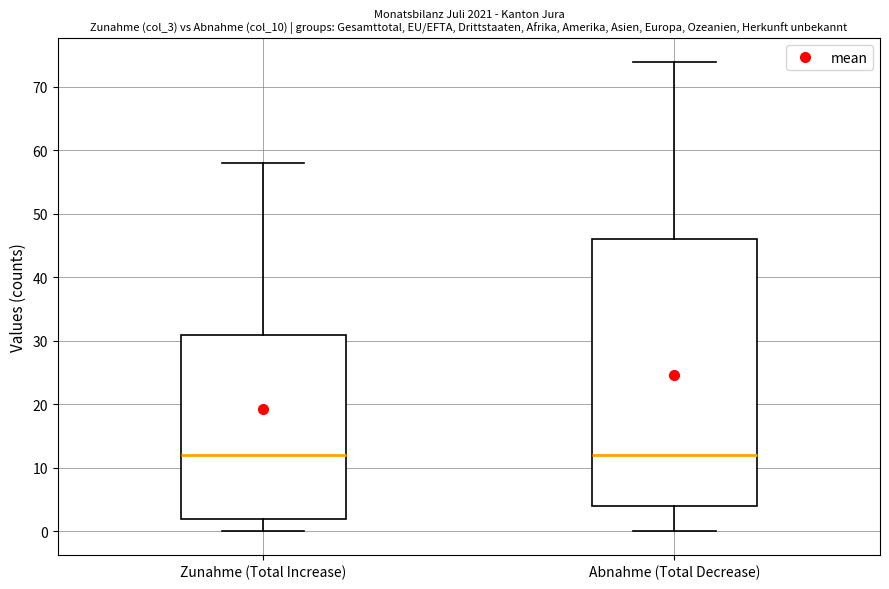

Reading left to right, read every box against the y-axis: the position of its median line, the range the box covers, and the ends of its whiskers. The values are not printed on the chart, so give them approximately, as read against the axis.

Zunahme (Total Increase): median 12, box 2 to 31, whiskers 0 to 58
Abnahme (Total Decrease): median 12, box 4 to 46, whiskers 0 to 74